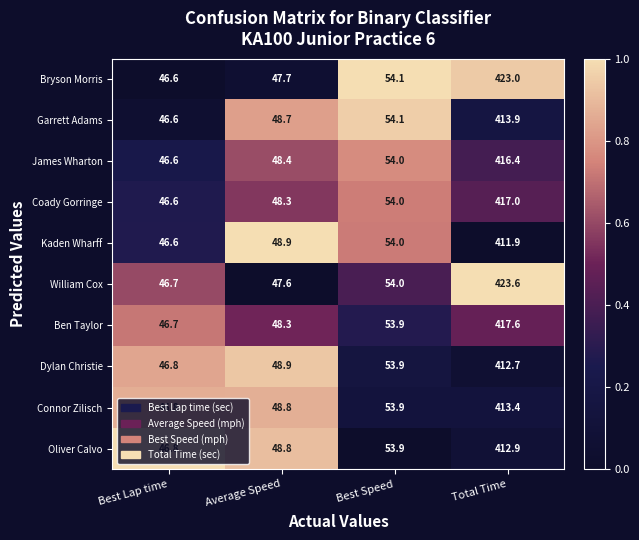

What is the difference between the maximum and minimum values in the Connor Zilisch series?

366.6